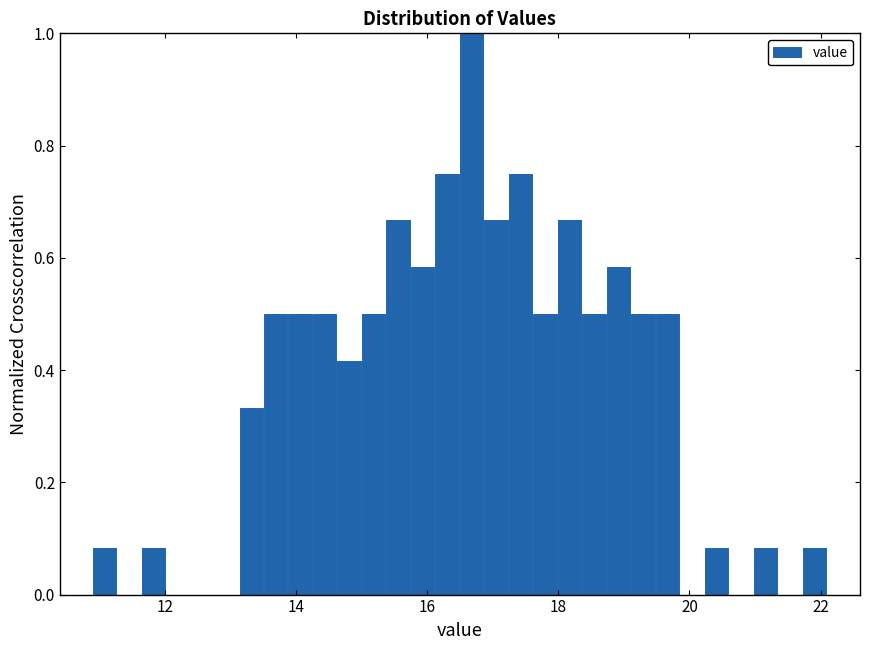

Read against the x-axis, roughly where is the centre of the tallest bar?

16.6